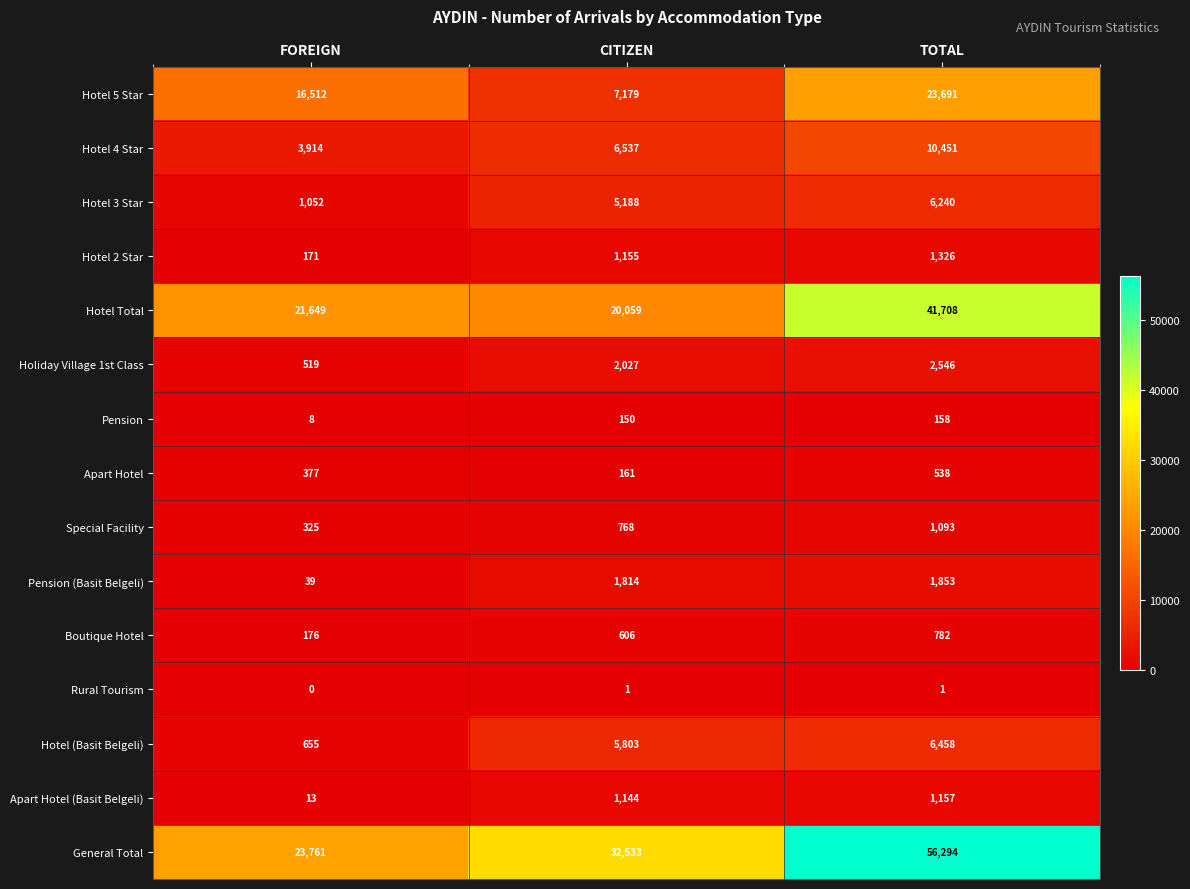

Where is General Total nearest to the value 40027?

CITIZEN